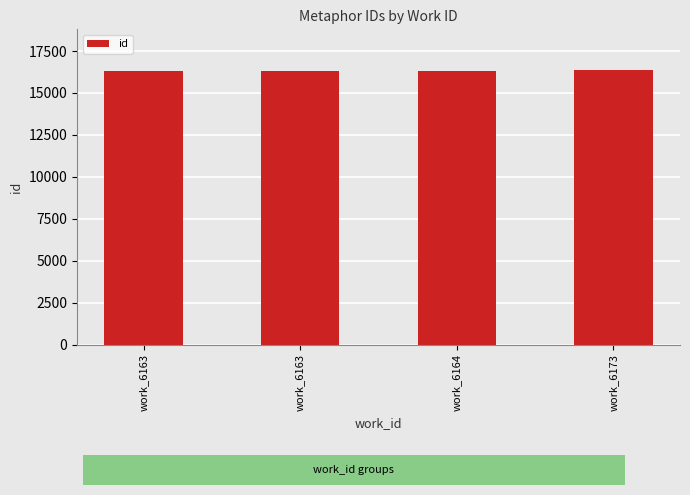

Does the chart contain any negative values?

No